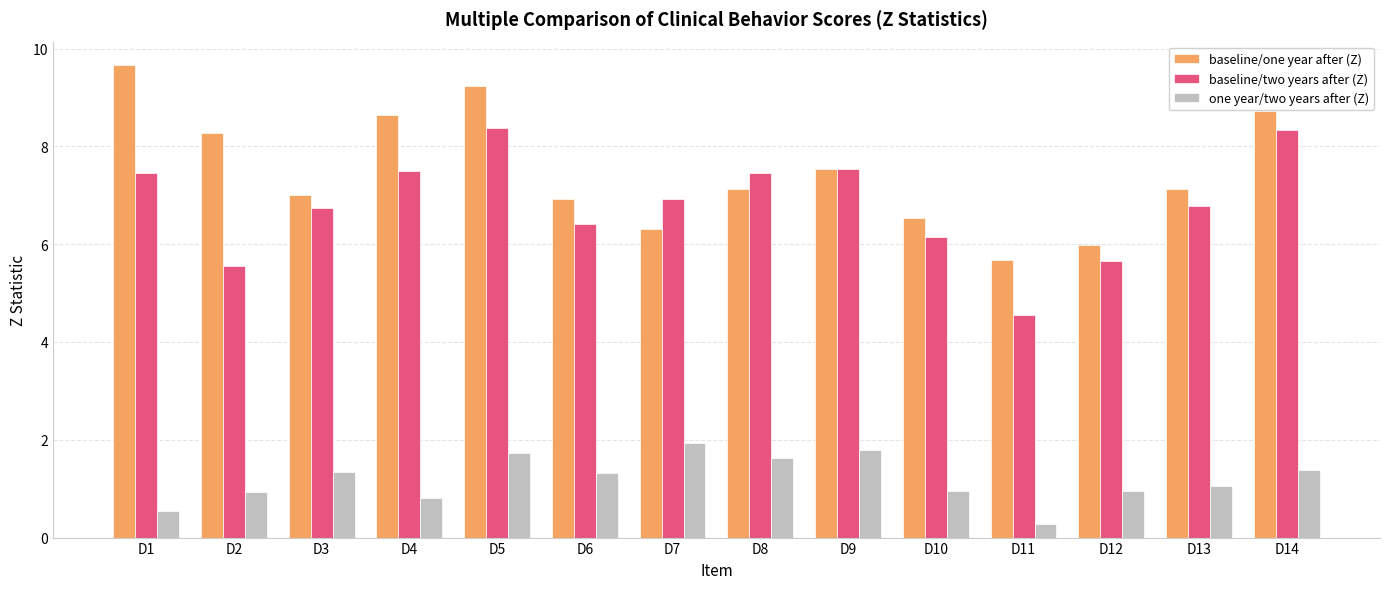

How many data points does each series have?

14